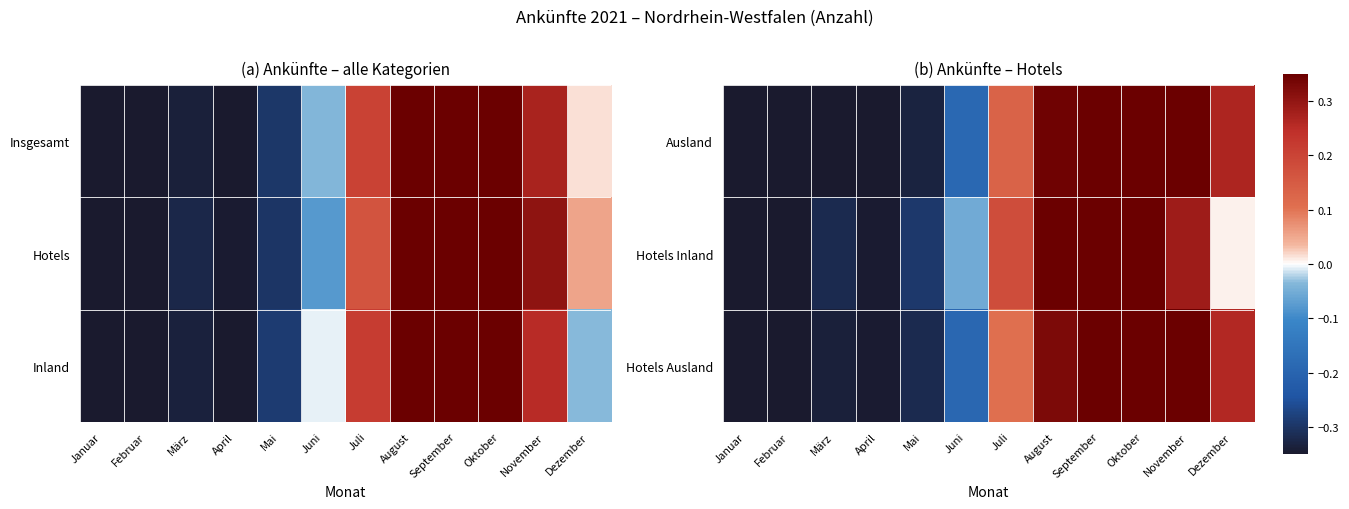

True or false: Ausland has a value of 0.2 at Juli.

False